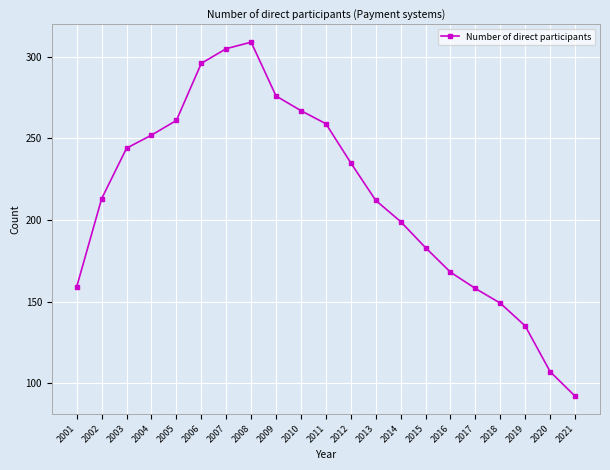

Which has a higher value, 2001 or 2007?

2007